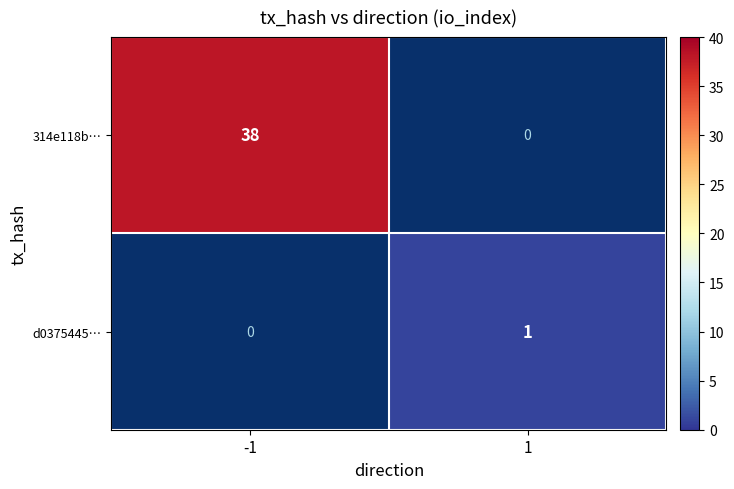

Is the value of d0375445… at 1 greater than the value of 314e118b… at -1?

No